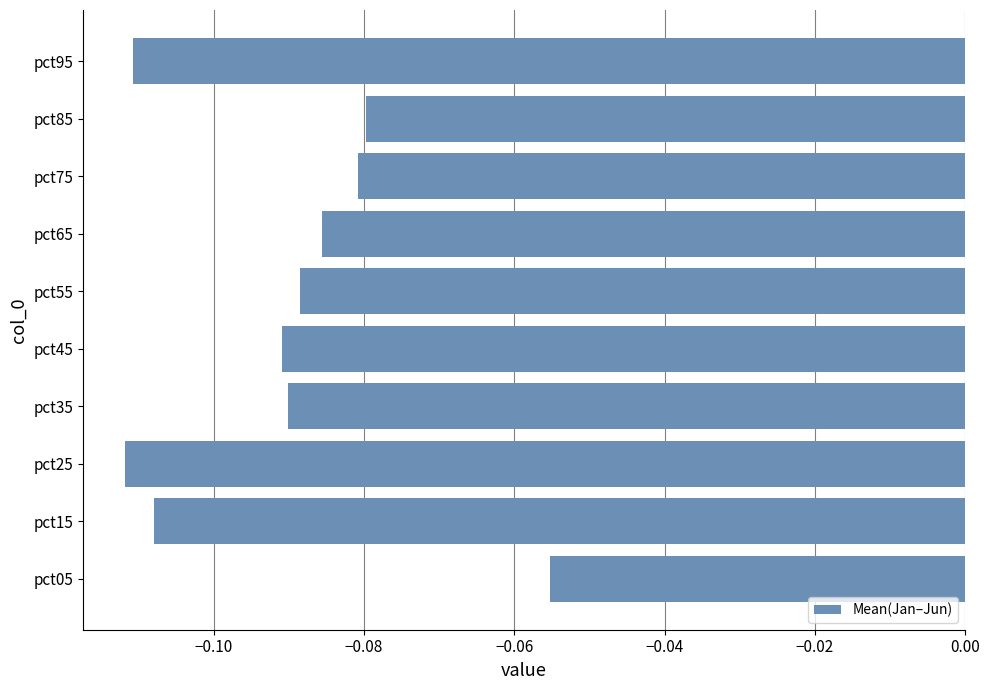

Does the chart contain stacked bars?

No